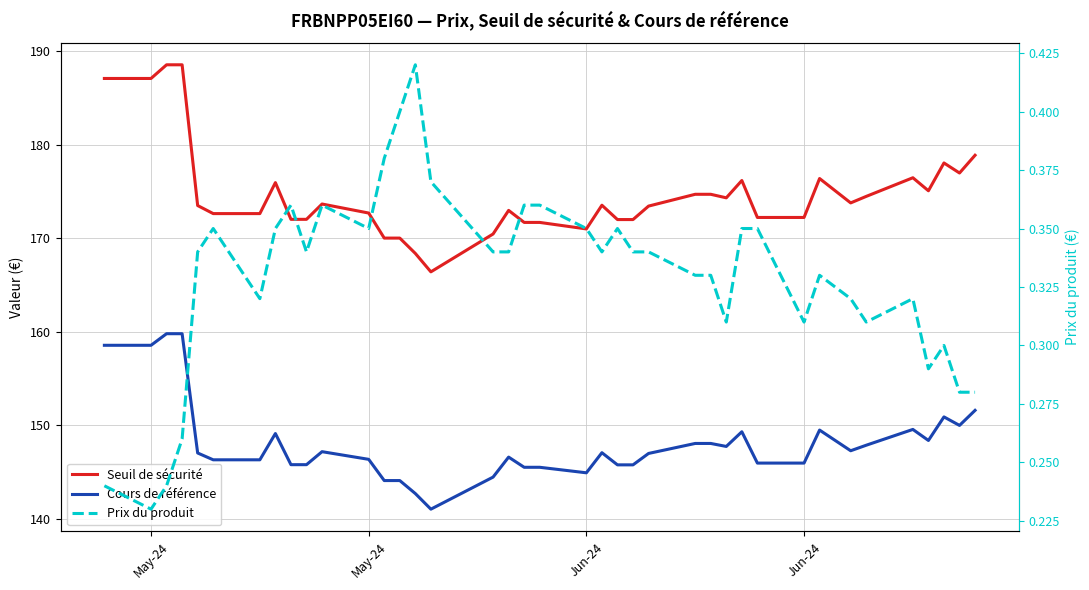

Which series has the largest total across all categories?

Seuil de sécurité